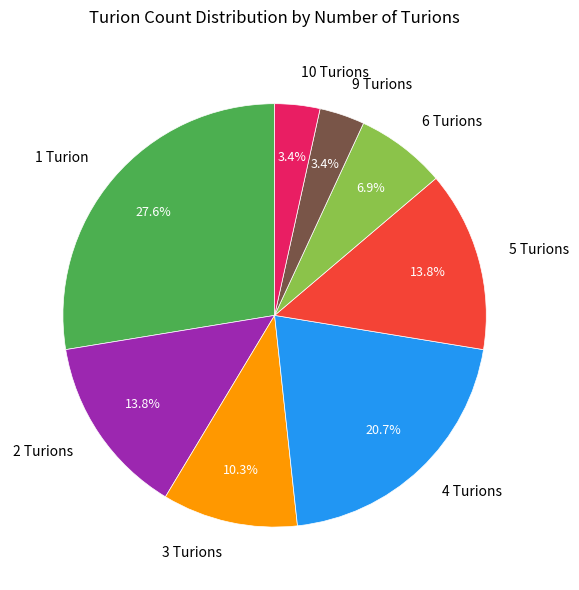

How many slices are in this pie chart?

8